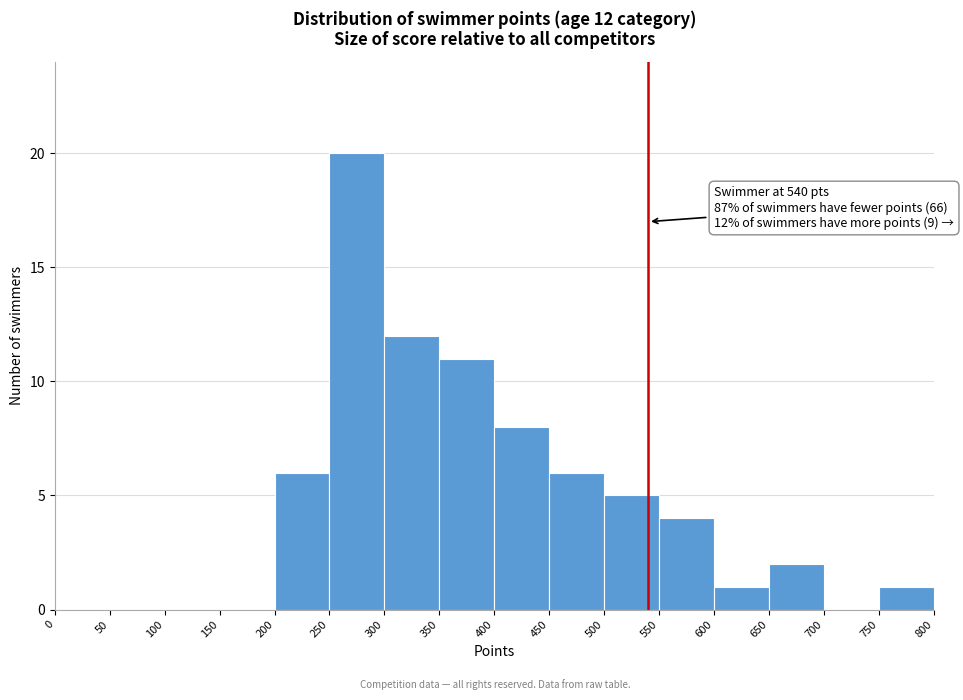

Which range on the x-axis has the tallest bar?

250 to 300